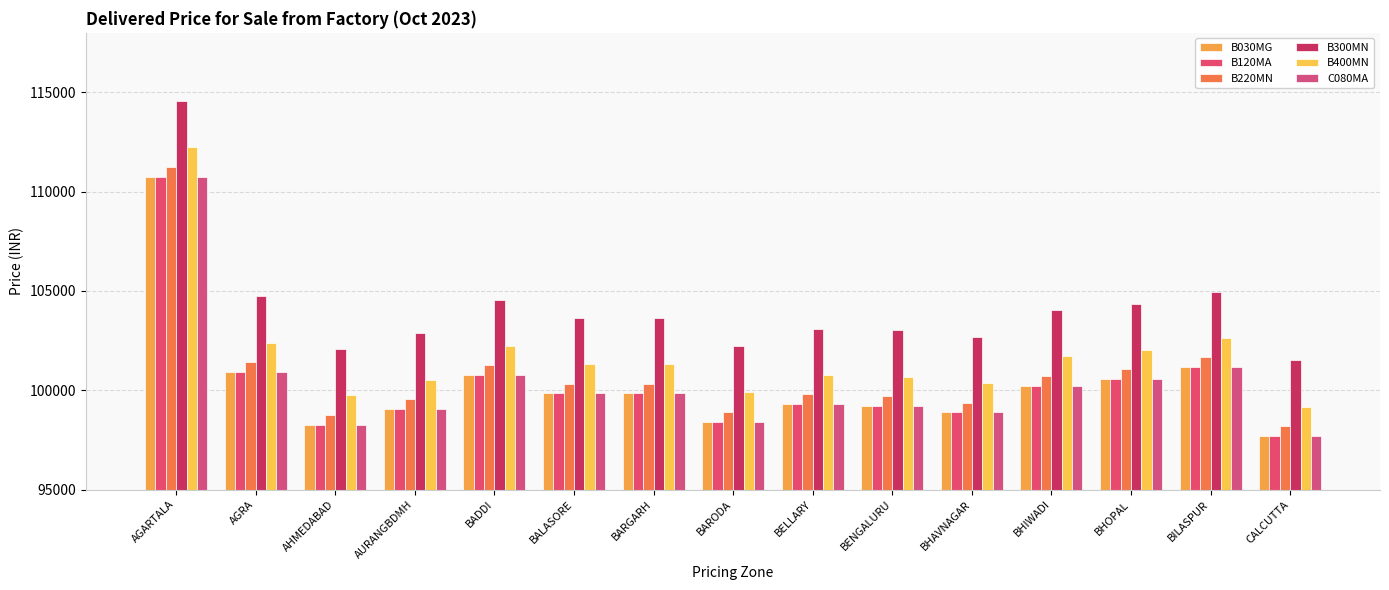

What position from the left is BHAVNAGAR?

11